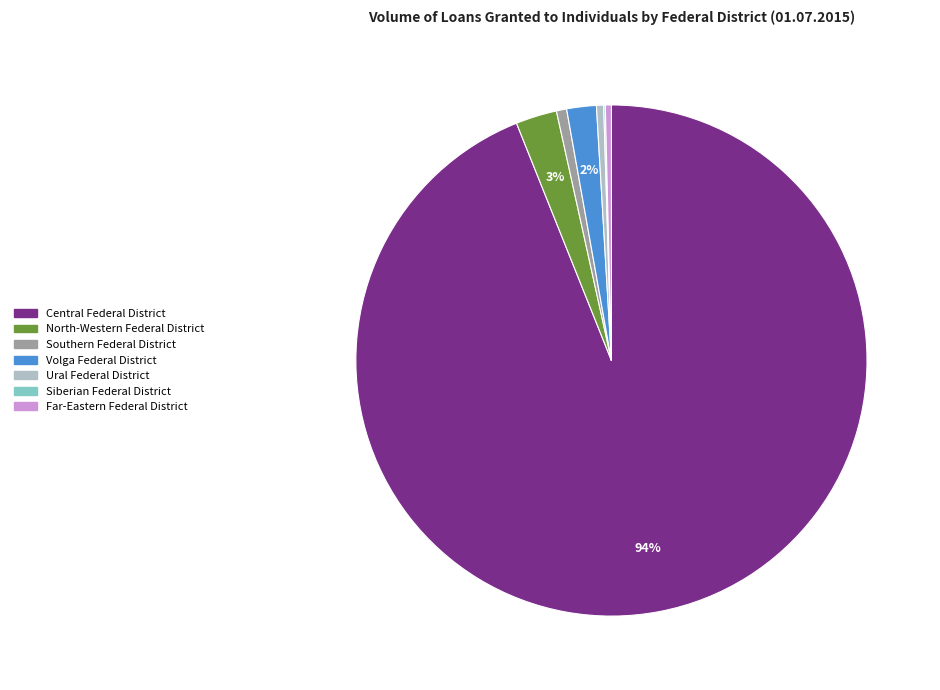

True or false: Central Federal District accounts for 87% of the total.

False